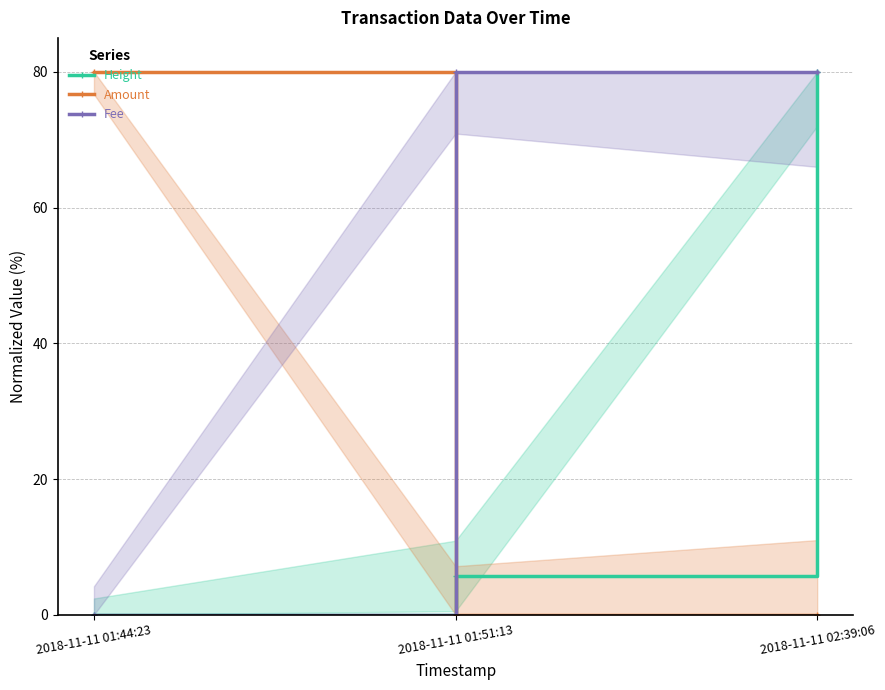

What is the average value of the Height series?

28.6